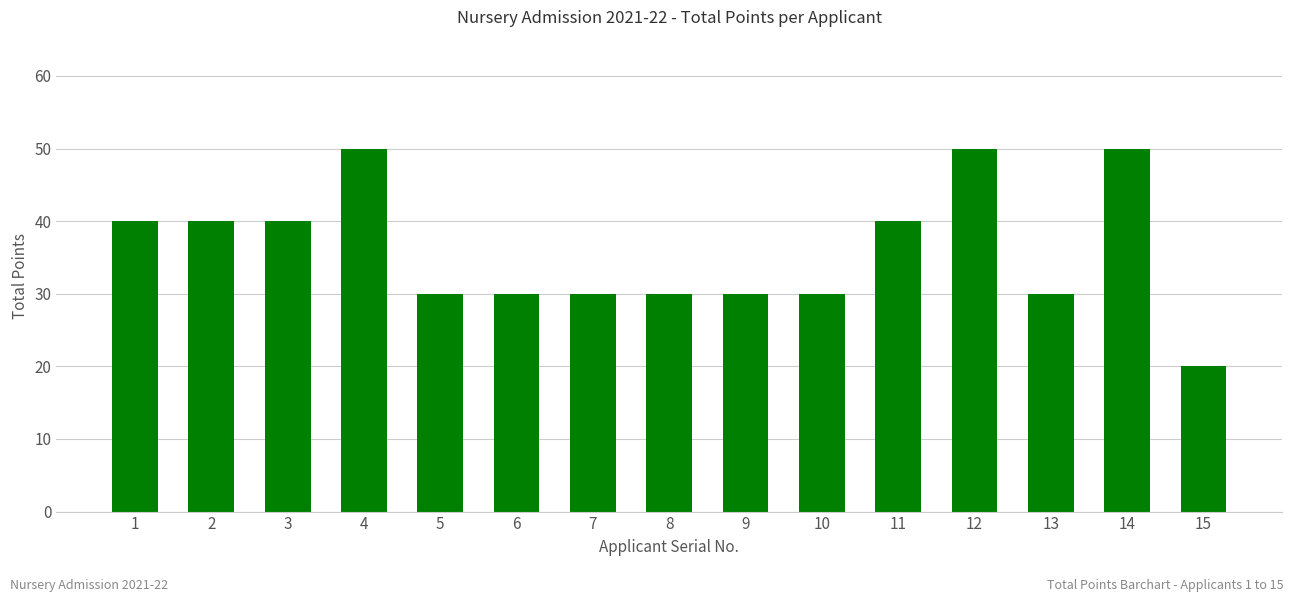

What is the ratio of the value at 5 to the value at 14?

0.6